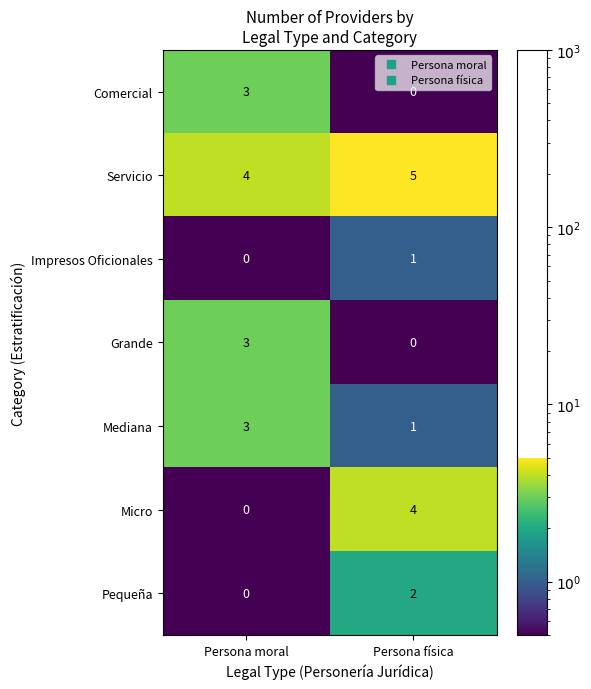

Reading left to right, list all the values displayed in this chart.

Comercial: 3	0
Servicio: 4	5
Impresos Oficionales: 0	1
Grande: 3	0
Mediana: 3	1
Micro: 0	4
Pequeña: 0	2